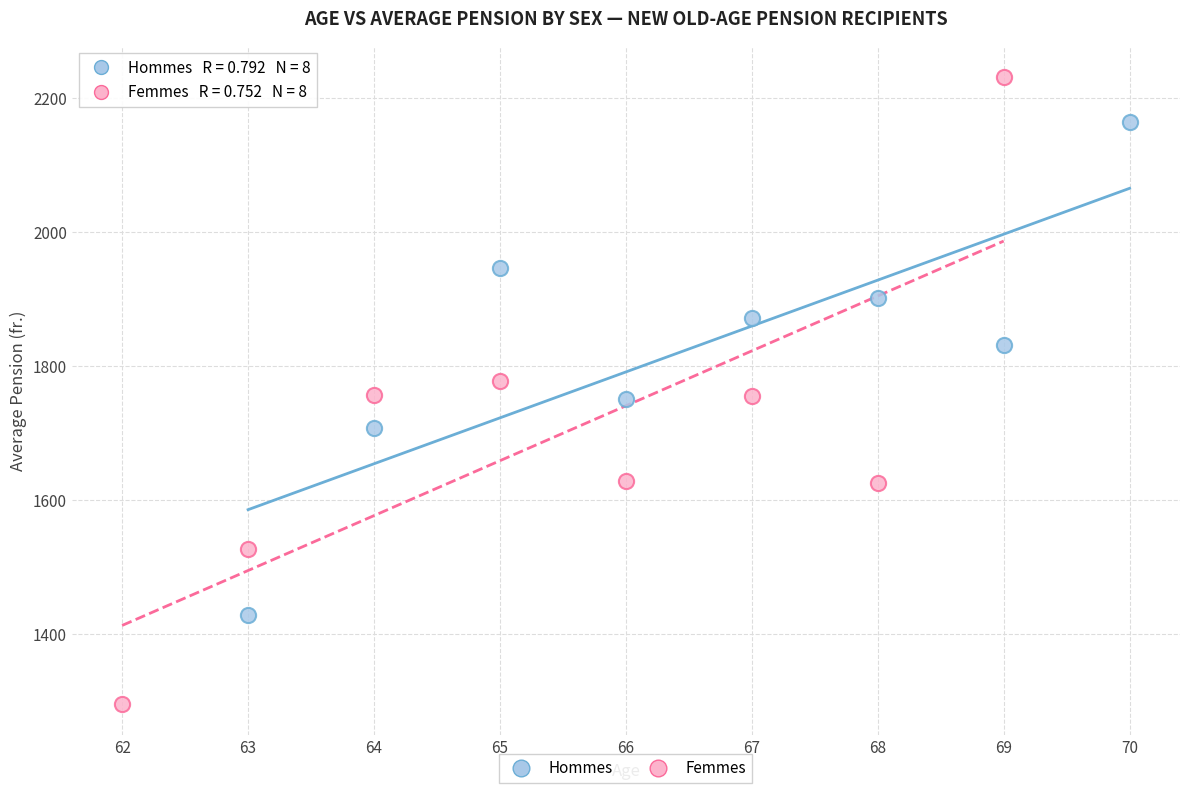

Which series has the widest spread of Y values?

Femmes